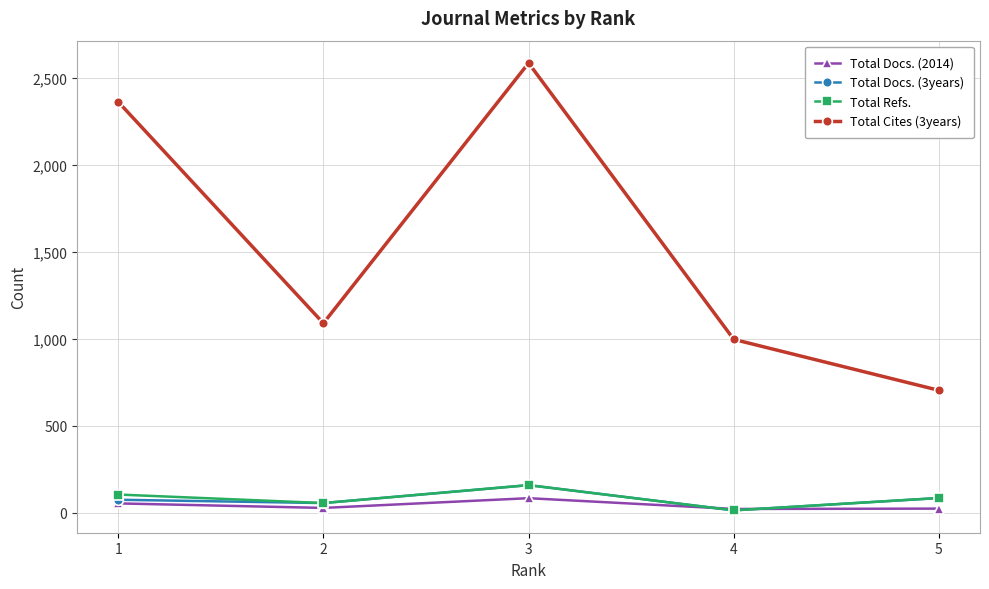

At which category is the sum across all series the highest?

3